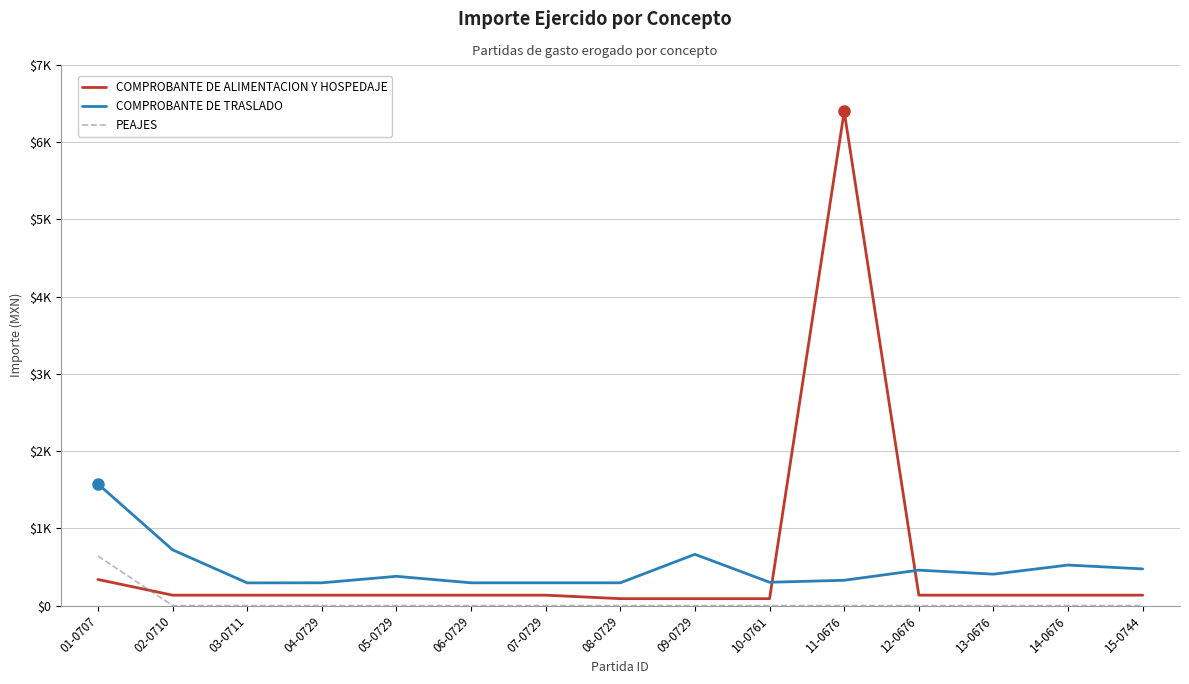

What is the highest value of the PEAJES series?

642